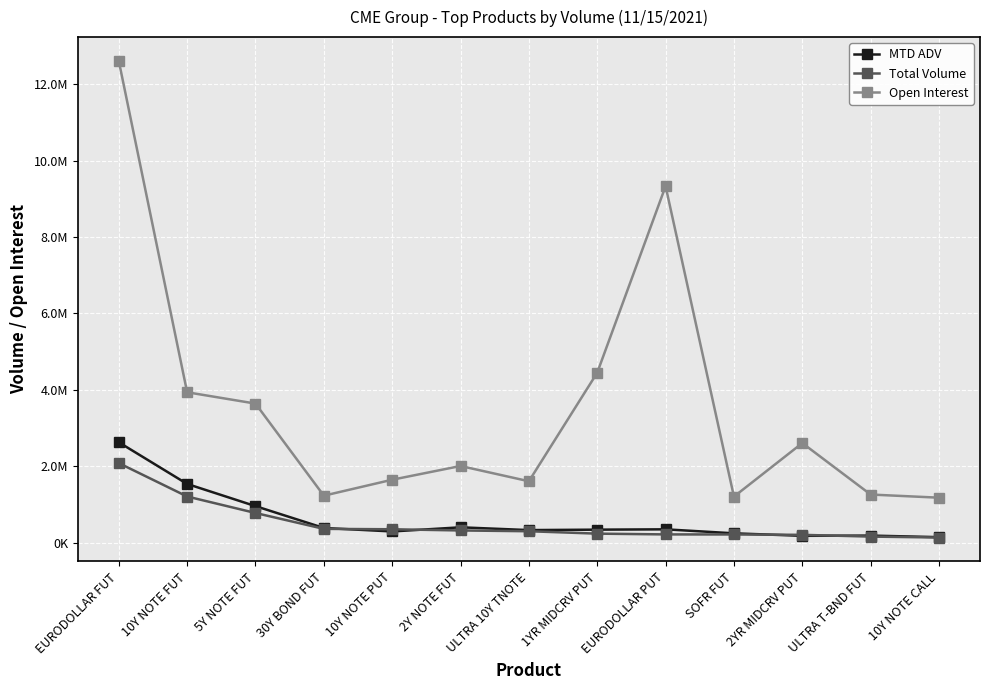

How many interior local peaks does the MTD ADV series have?

3